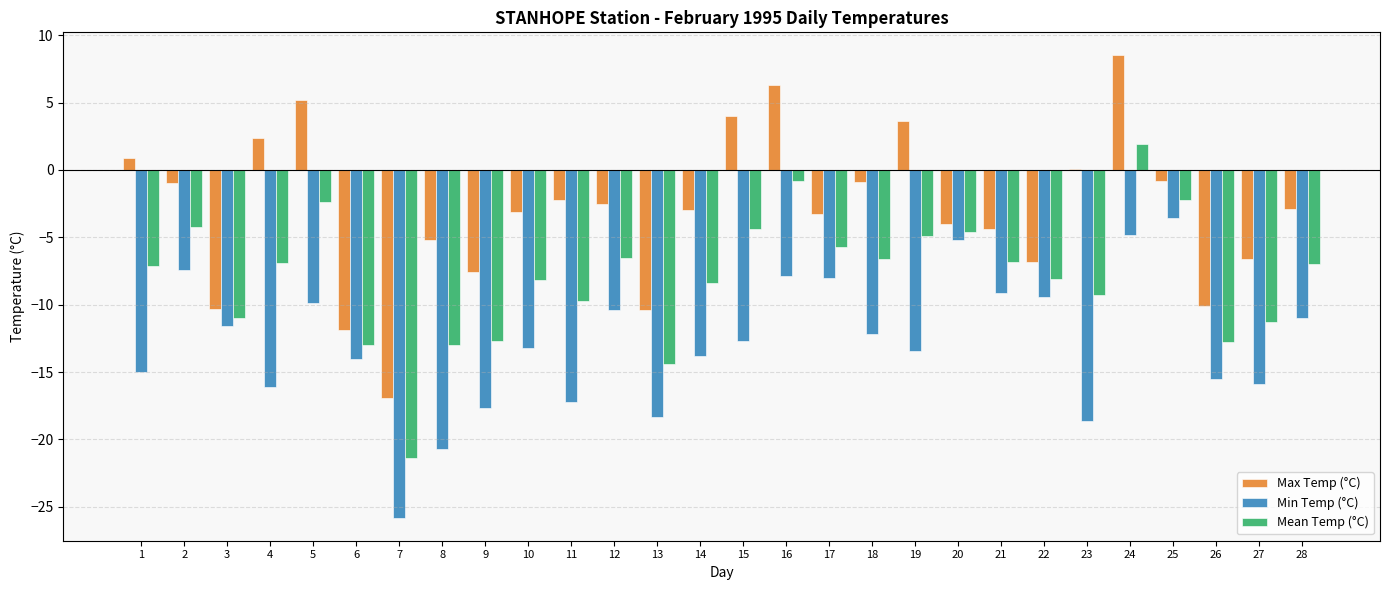

Which series has the largest range (max minus min)?

Max Temp (°C)